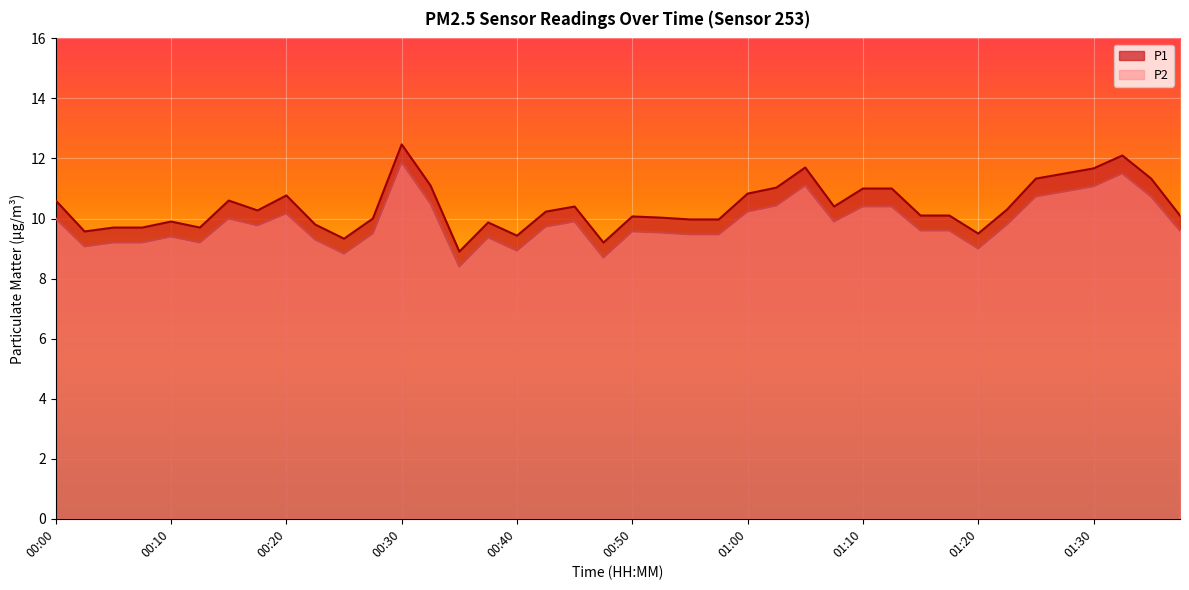

Does the chart display data point markers on the line(s)?

No